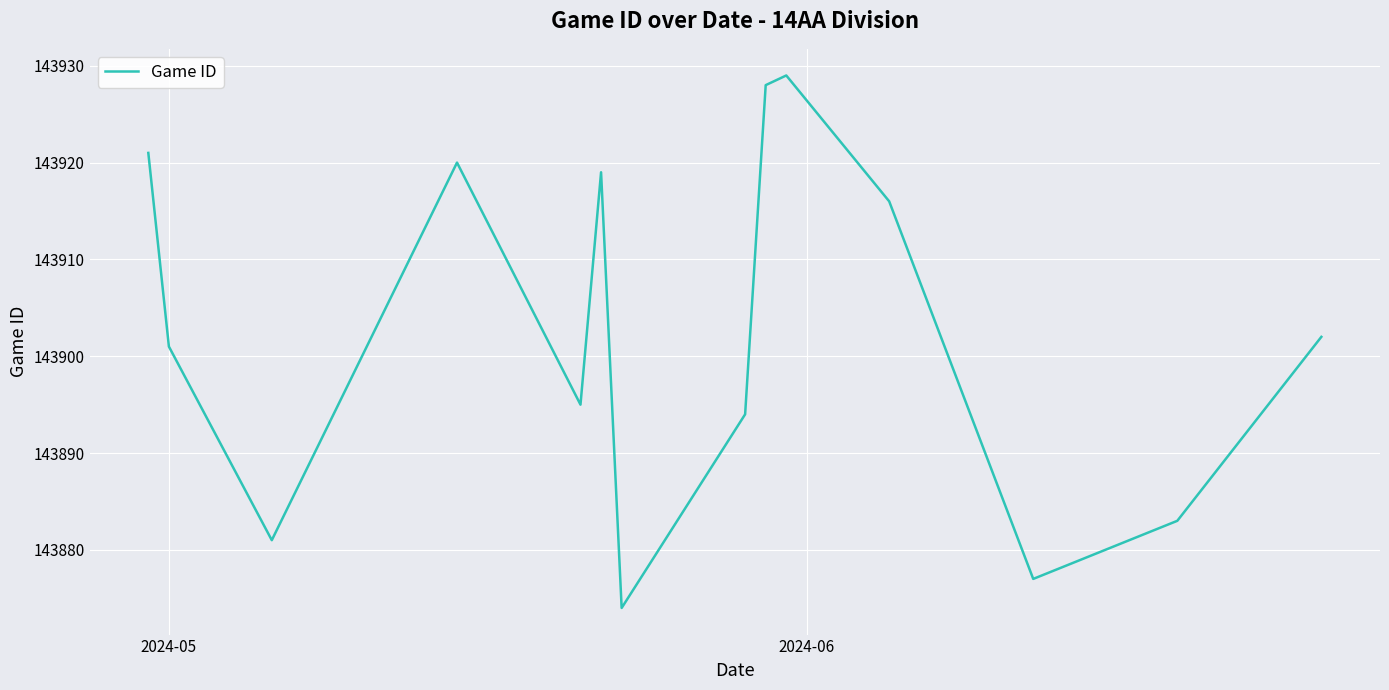

What is the greatest value displayed?

143929